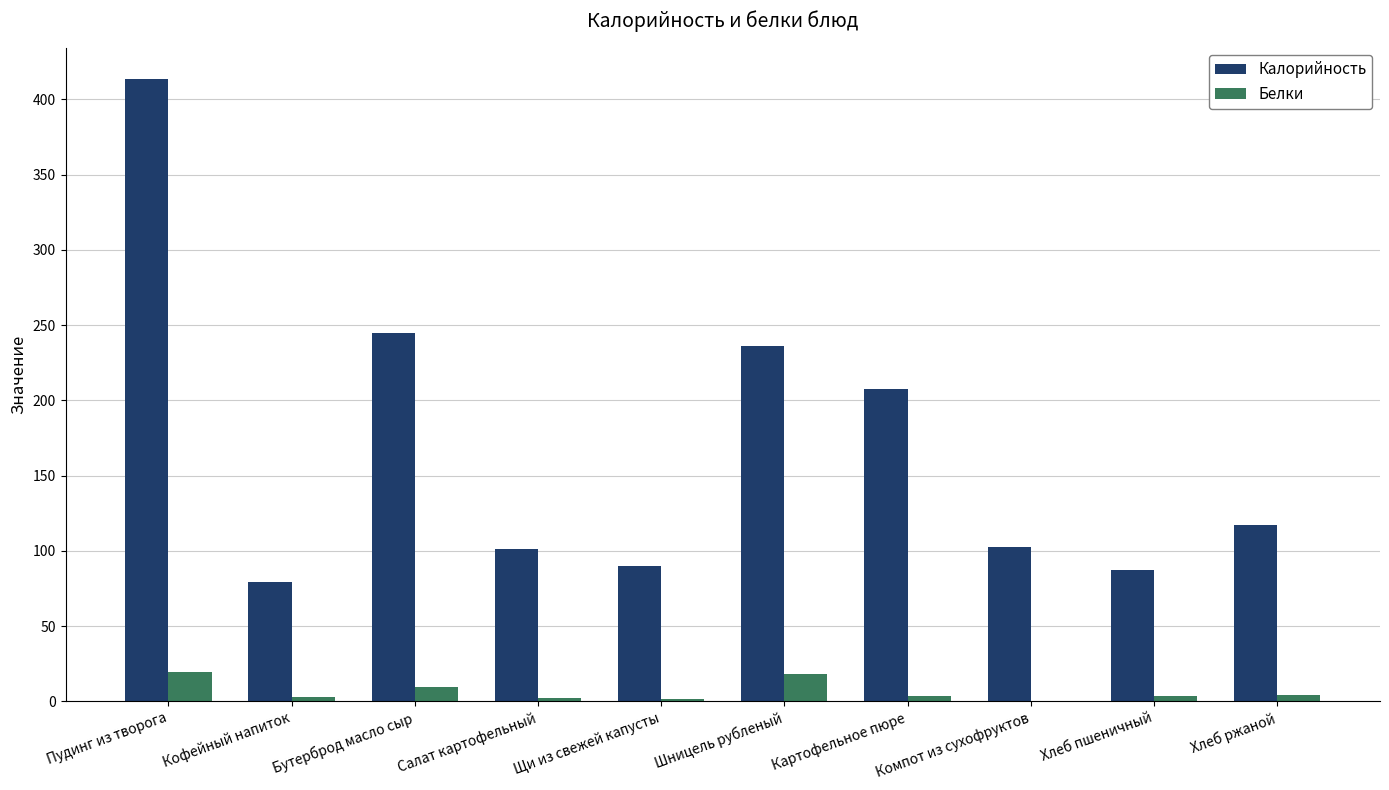

True or false: Белки has a value of 4.0 at Шницель рубленый.

False